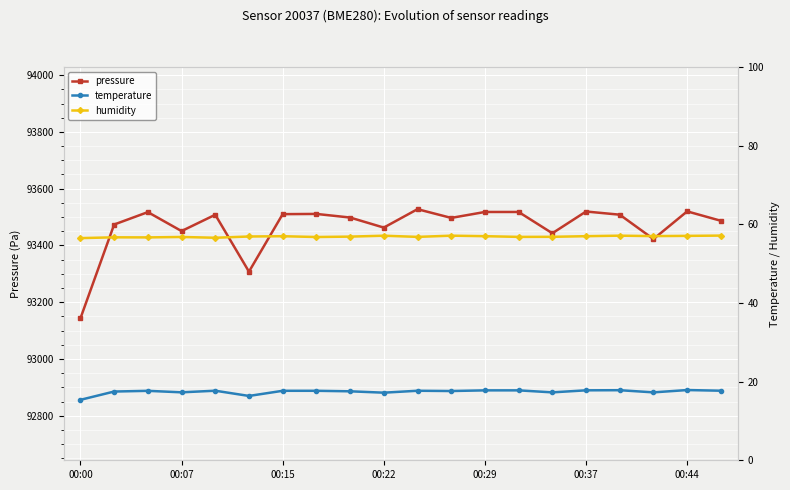

True or false: humidity and pressure intersect in this chart.

False